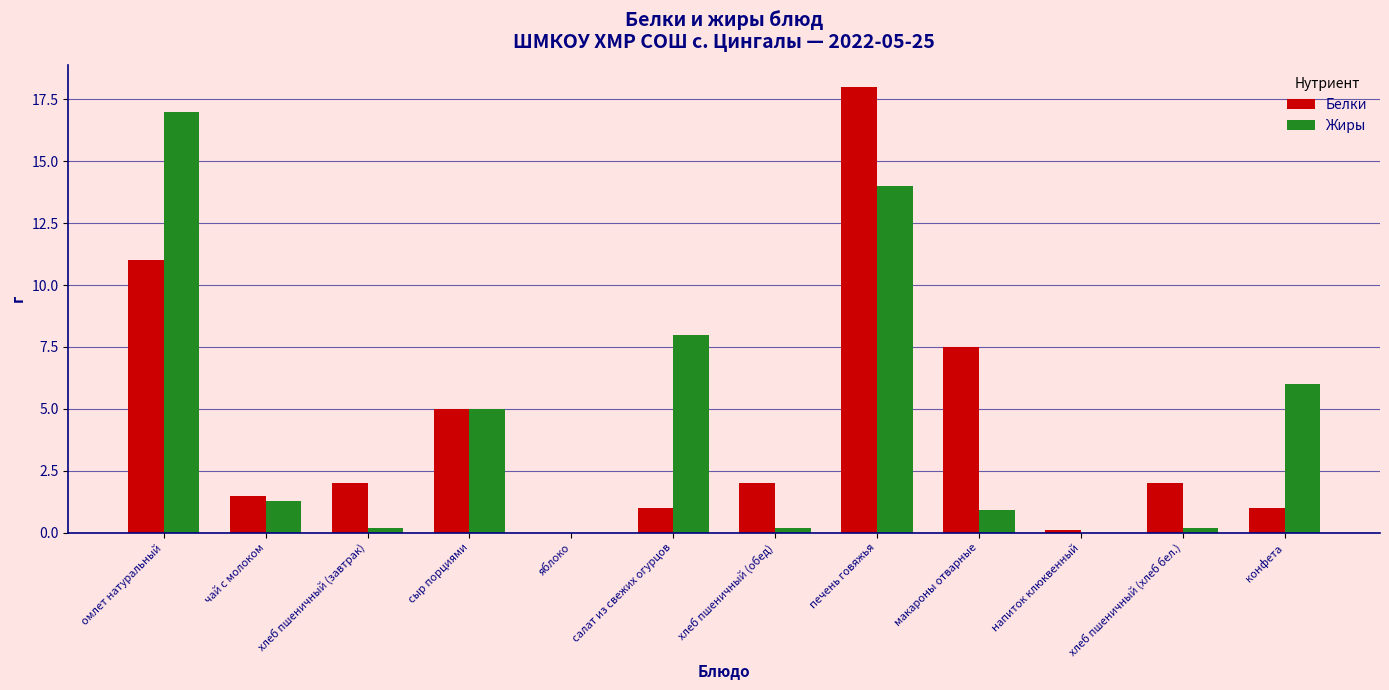

Which label corresponds to the largest value in the chart?

печень говяжья